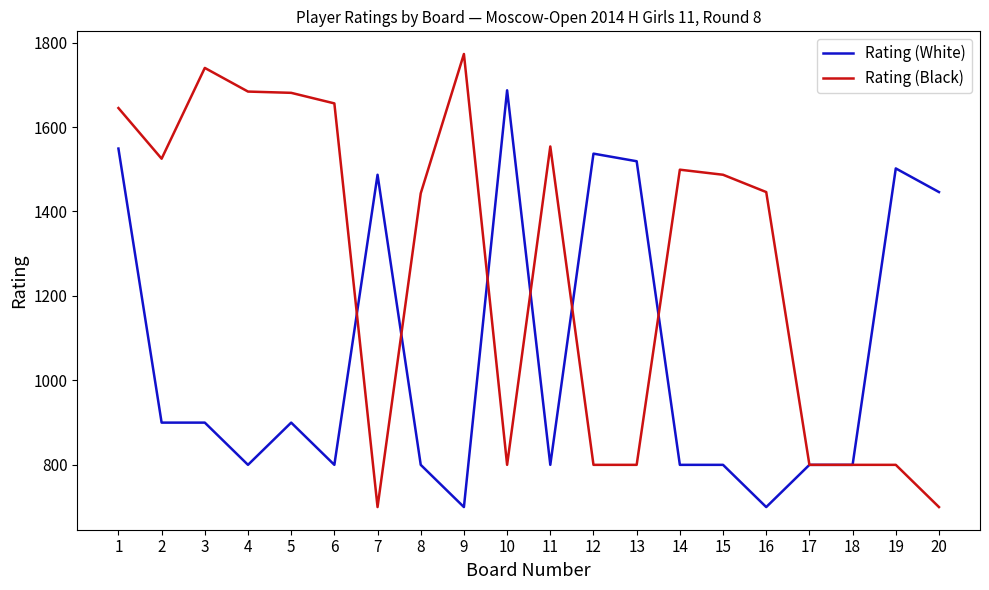

What is the average value of the Rating (White) series?

1061